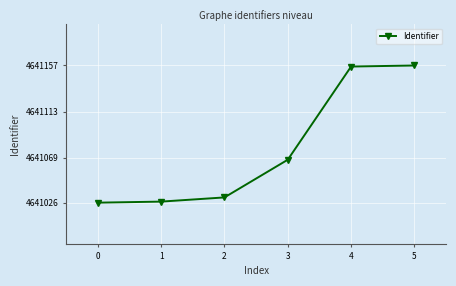

Is it true that the value at 4 is 1762821?

False